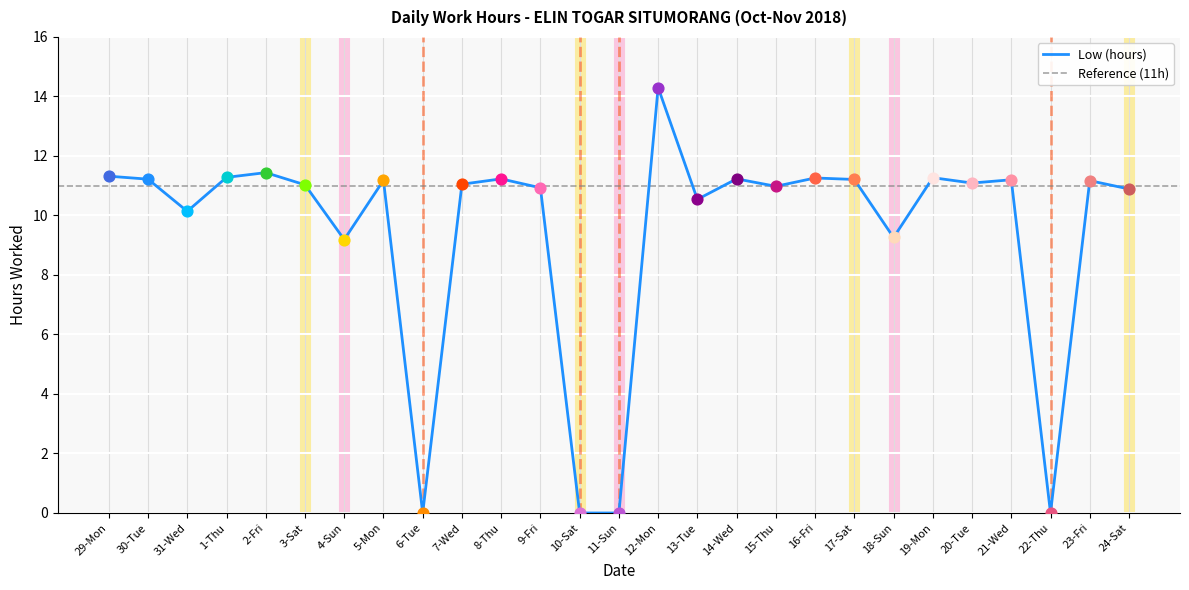

What is the change in value from 21-Wed to 24-Sat?

-0.3